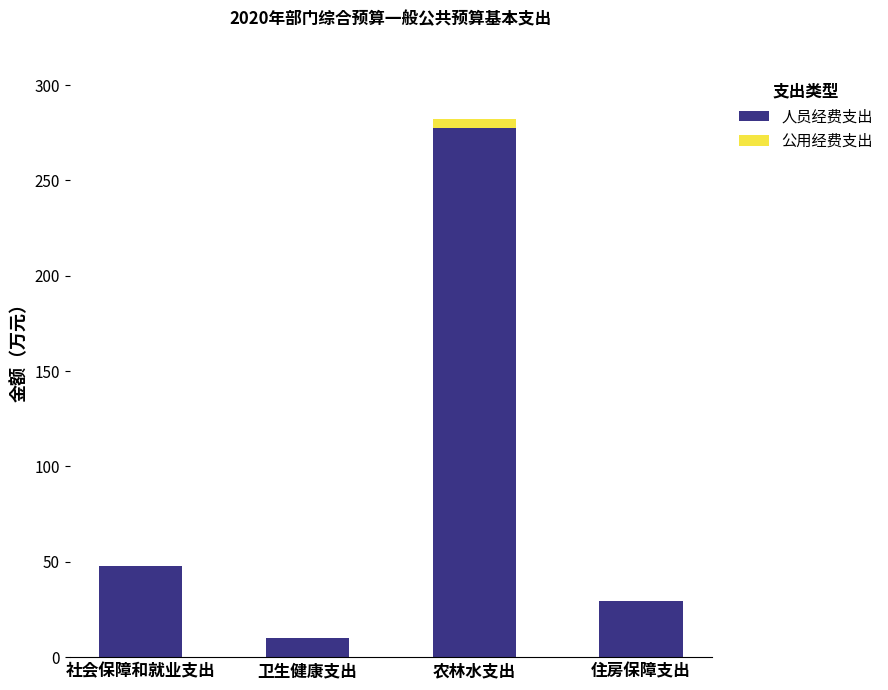

At which category is the sum across all series the highest?

农林水支出